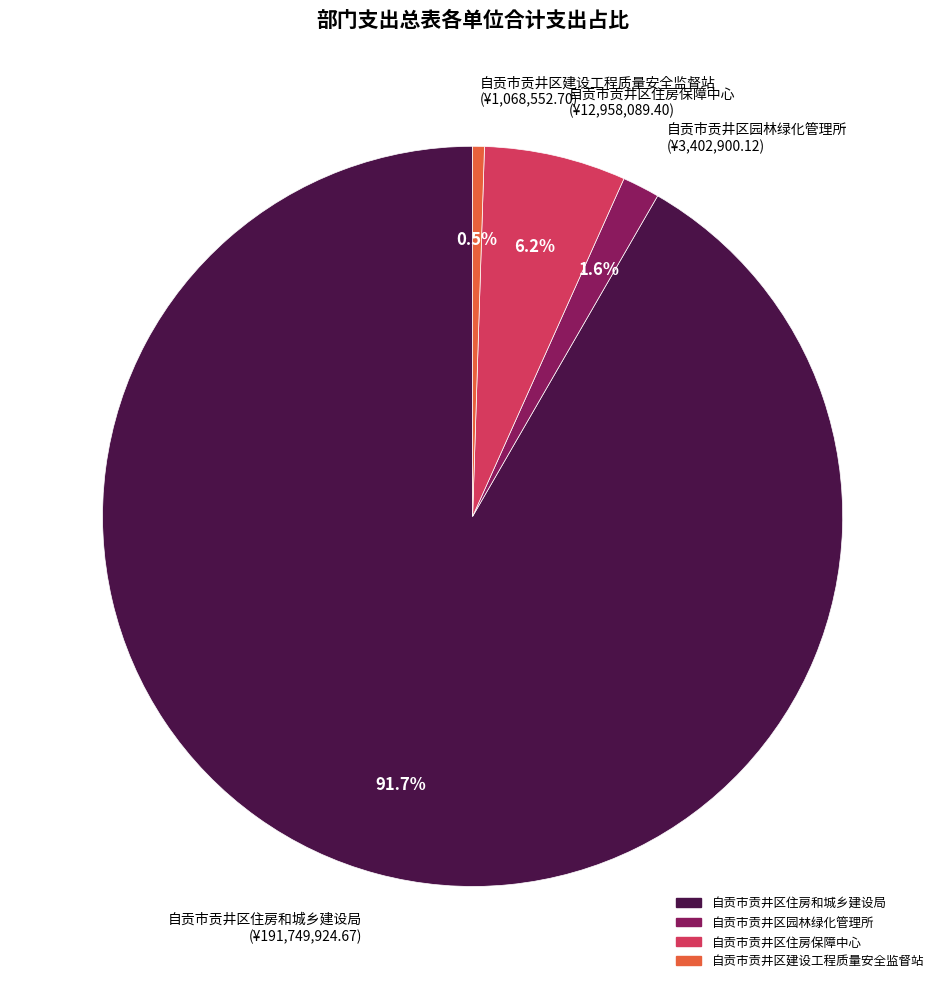

To the nearest percent, what is the difference between the largest and smallest slice percentages?

91%